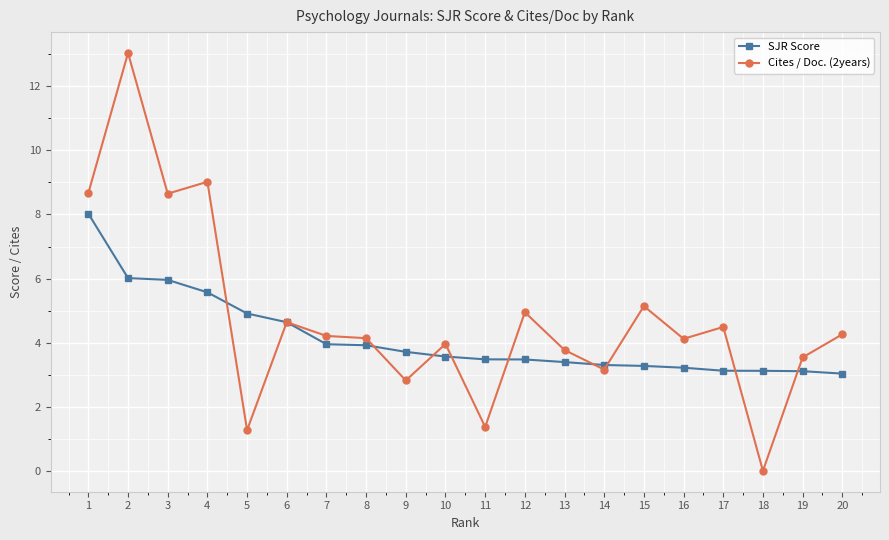

Rank the series by their maximum value, from highest to lowest.

Cites / Doc. (2years), SJR Score